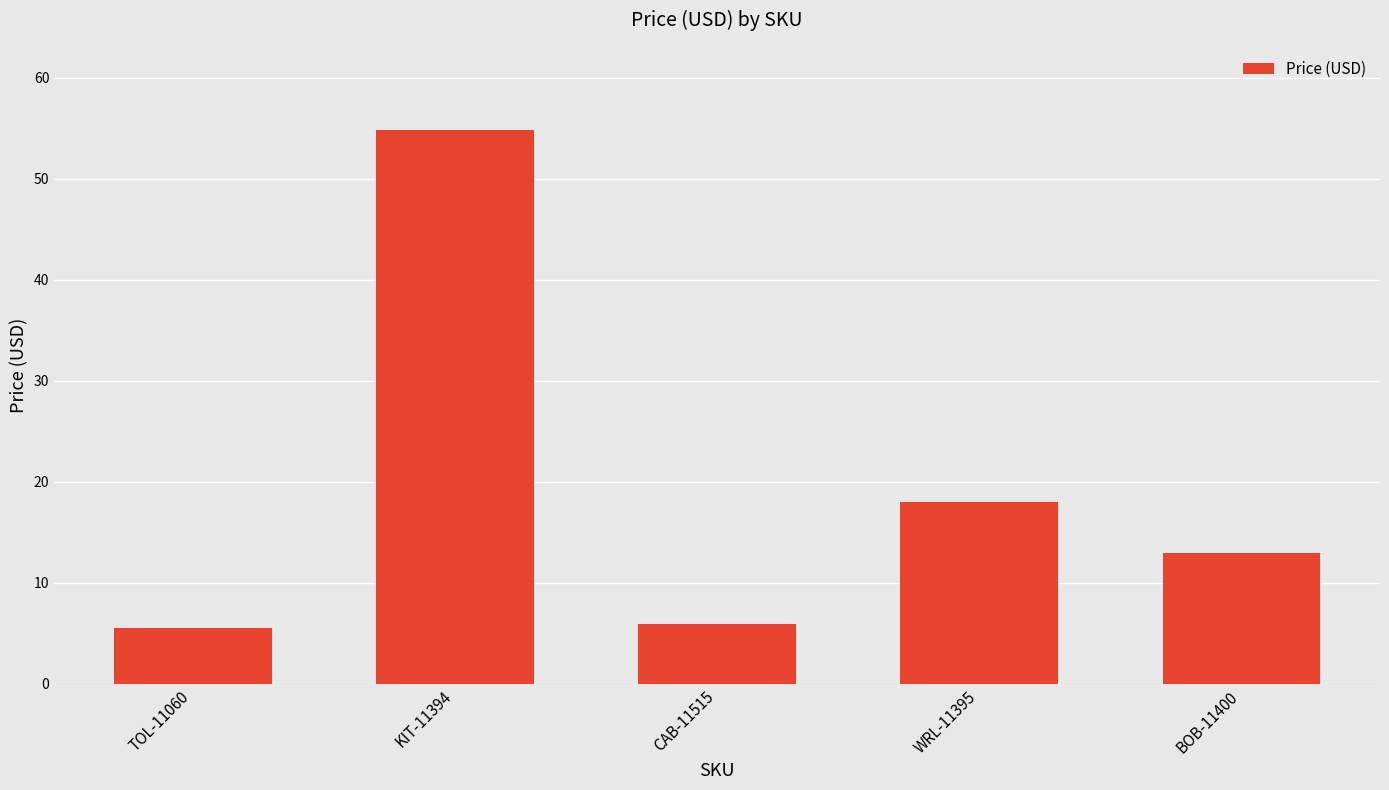

How many bars are there in total?

5